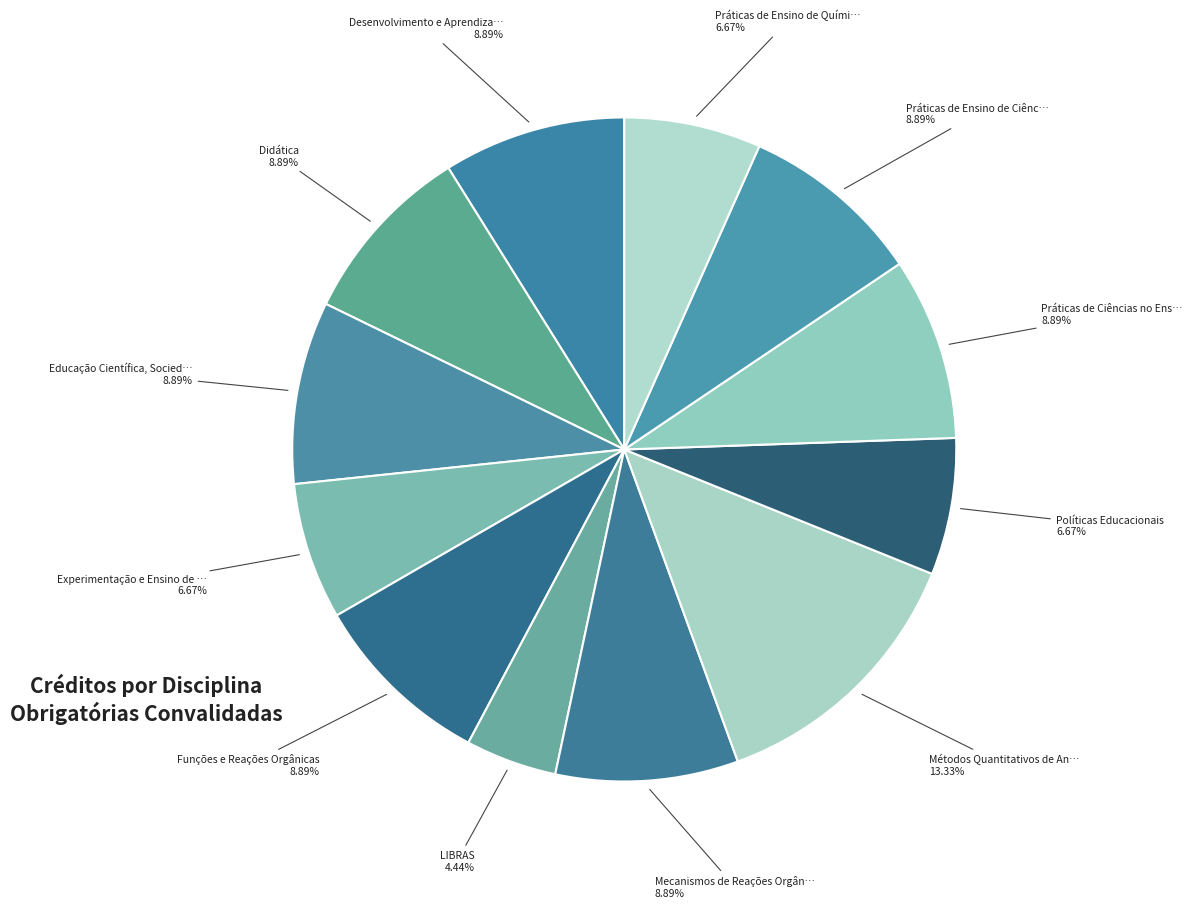

Count the number of slices in the pie.

12